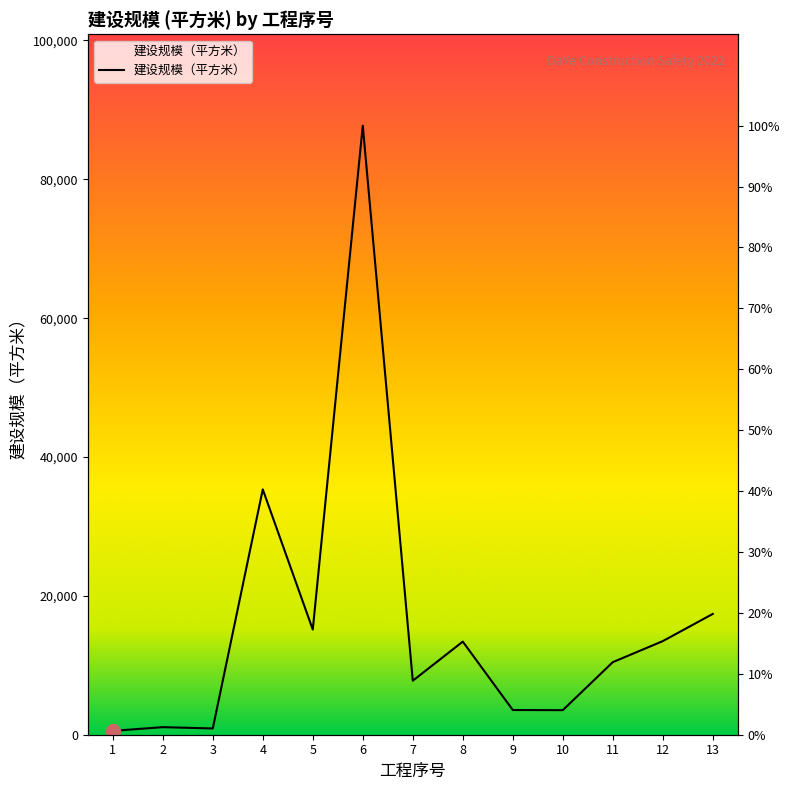

Between 2 and 7, which is larger?

7